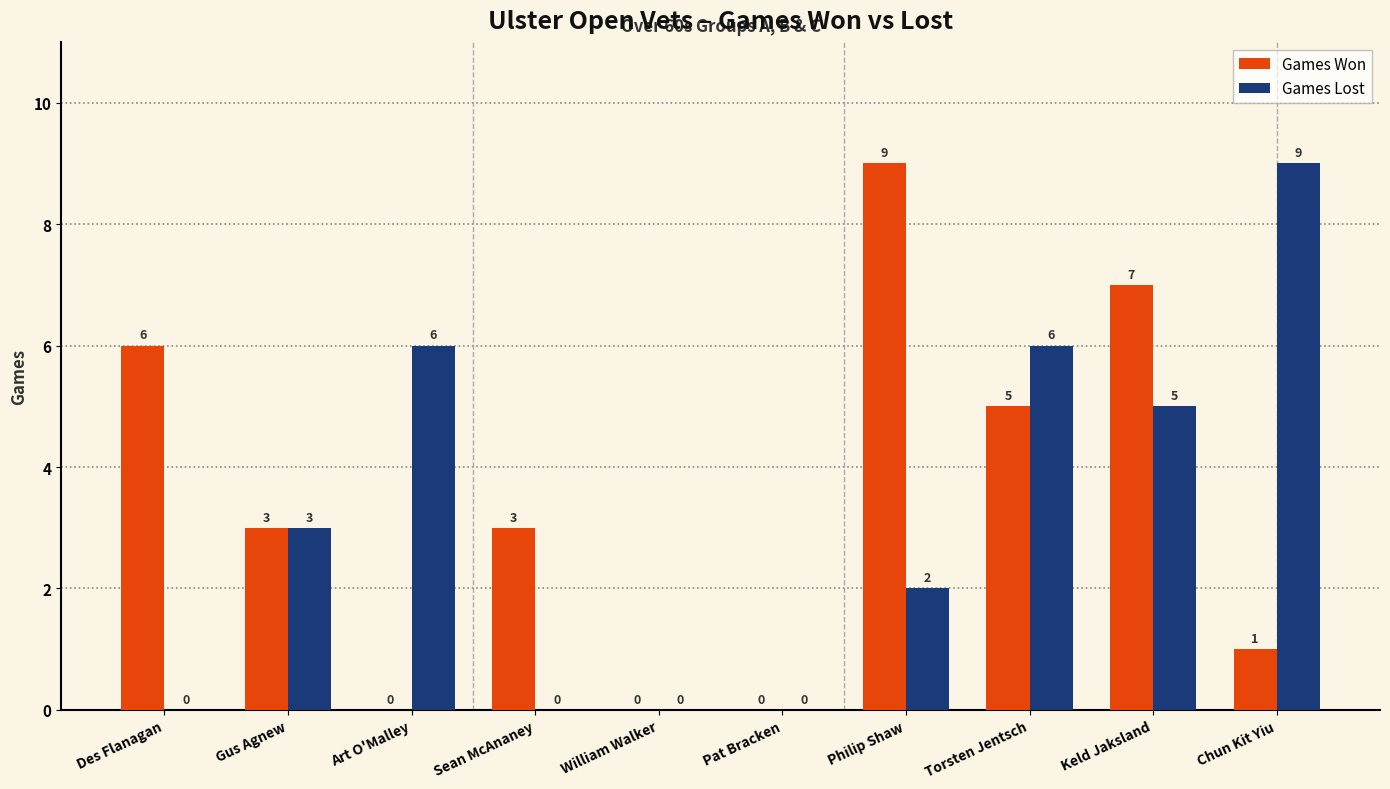

What is the approximate value of Games Won at Philip Shaw?

9